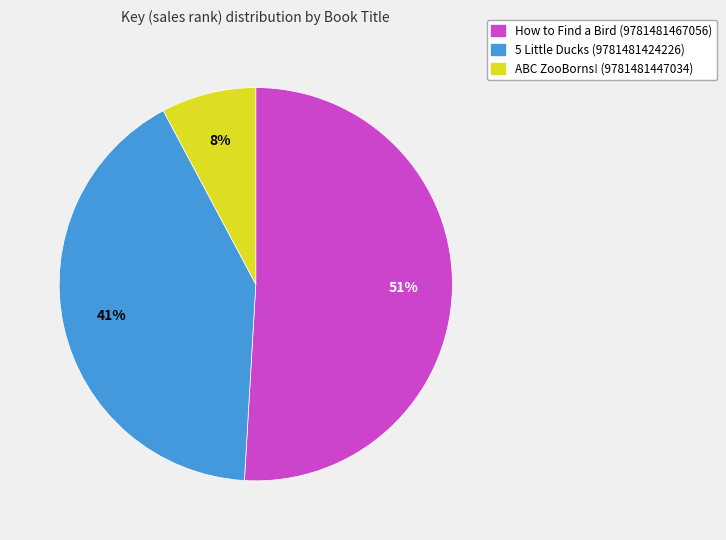

Which slice is the smallest?

ABC ZooBorns! (9781481447034)